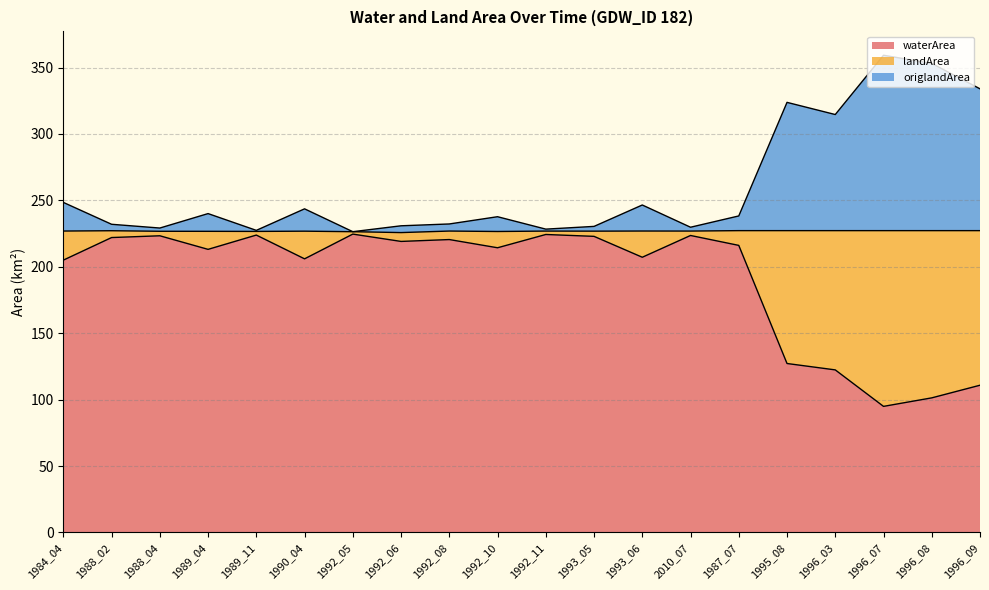

True or false: landArea and waterArea cross at least once.

False